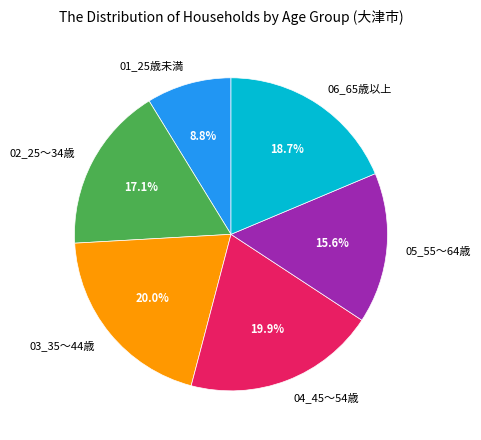

Which category has the smallest portion of the pie?

01_25歳未満